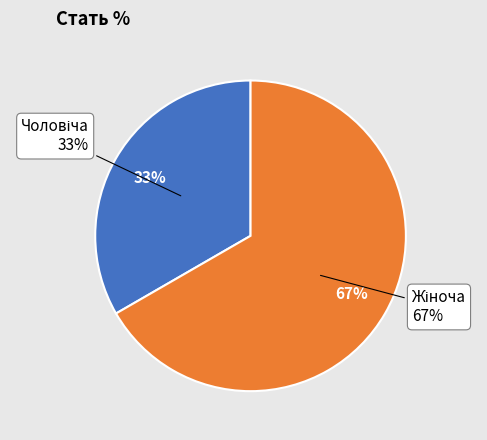

Count the number of slices in the pie.

2